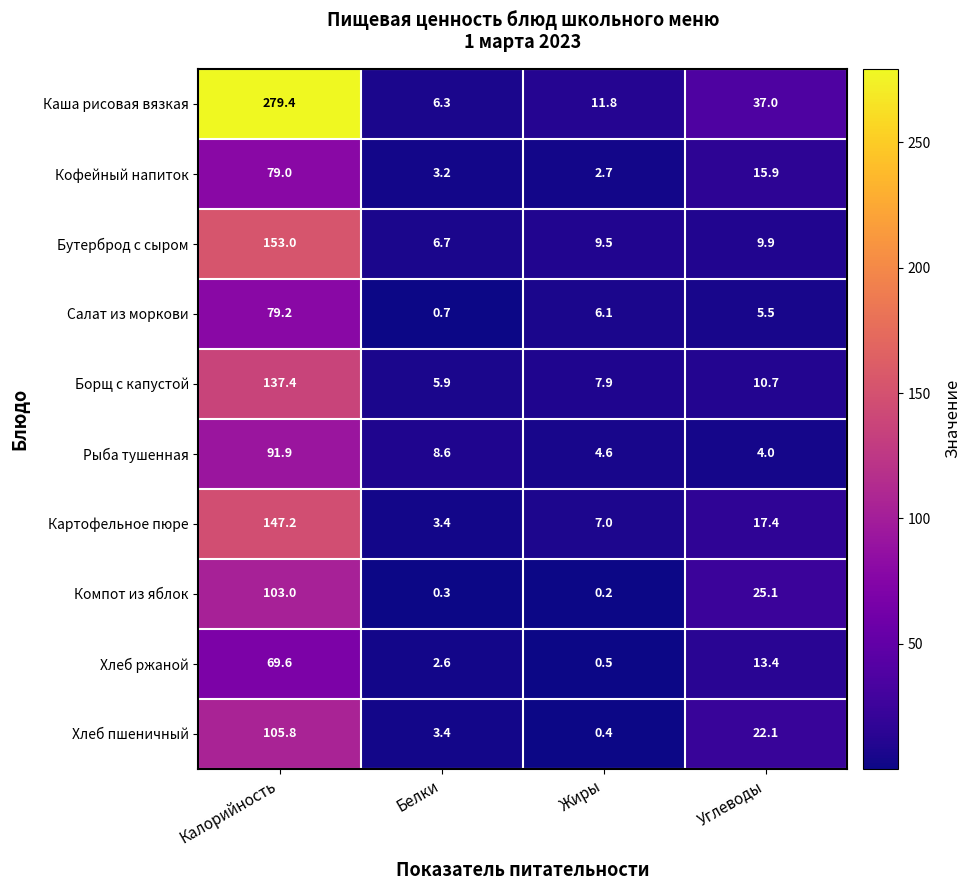

How many distinct data groups are displayed?

10